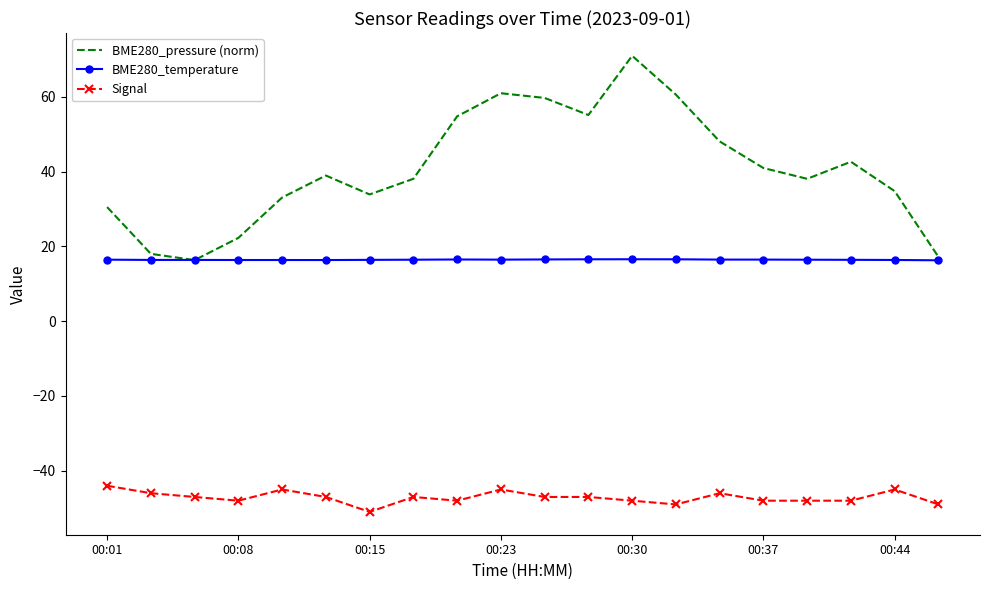

True or false: Signal and BME280_temperature intersect in this chart.

False